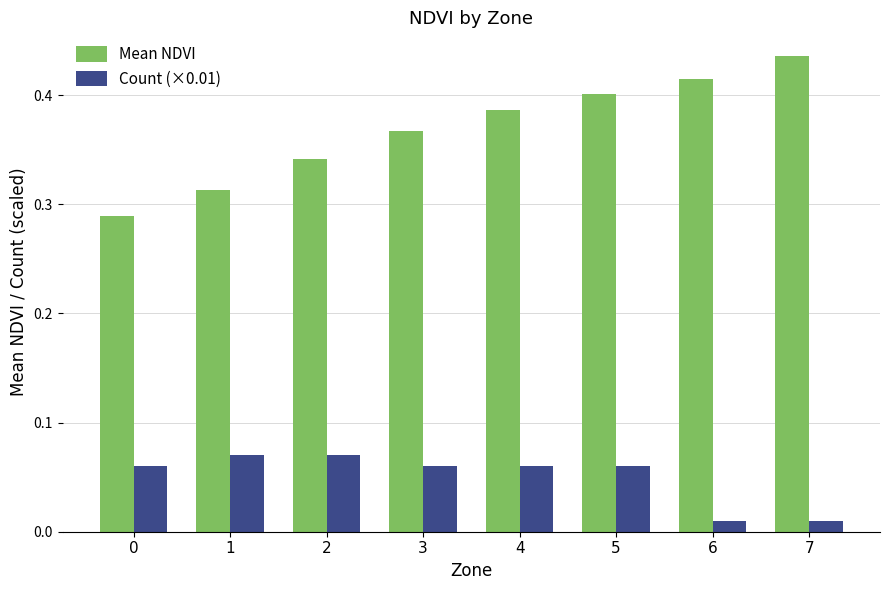

Rank the series at 5 from lowest to highest value.

Count (×0.01), Mean NDVI